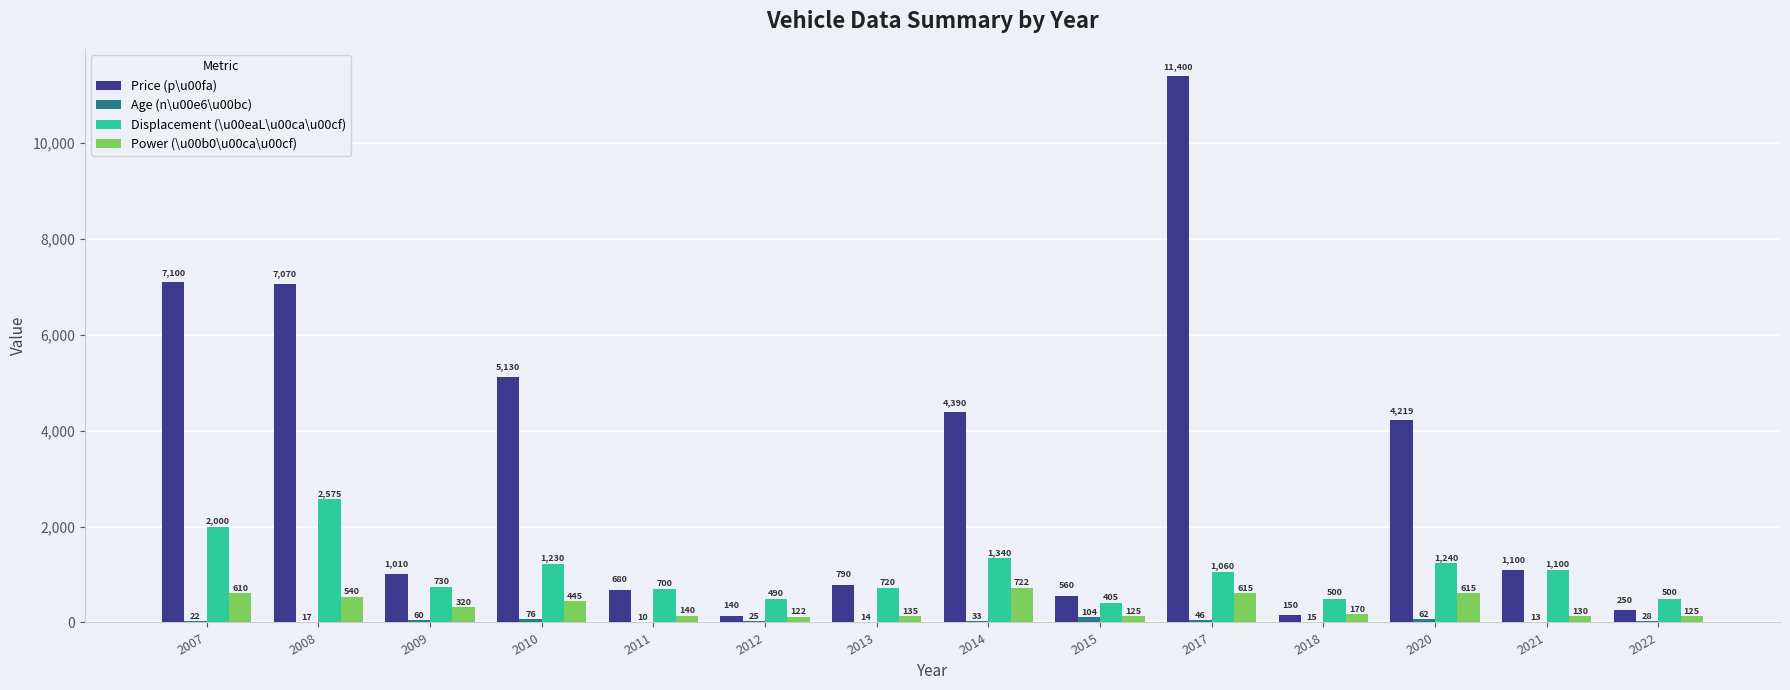

What is the total value across all series at 2022?

903.0